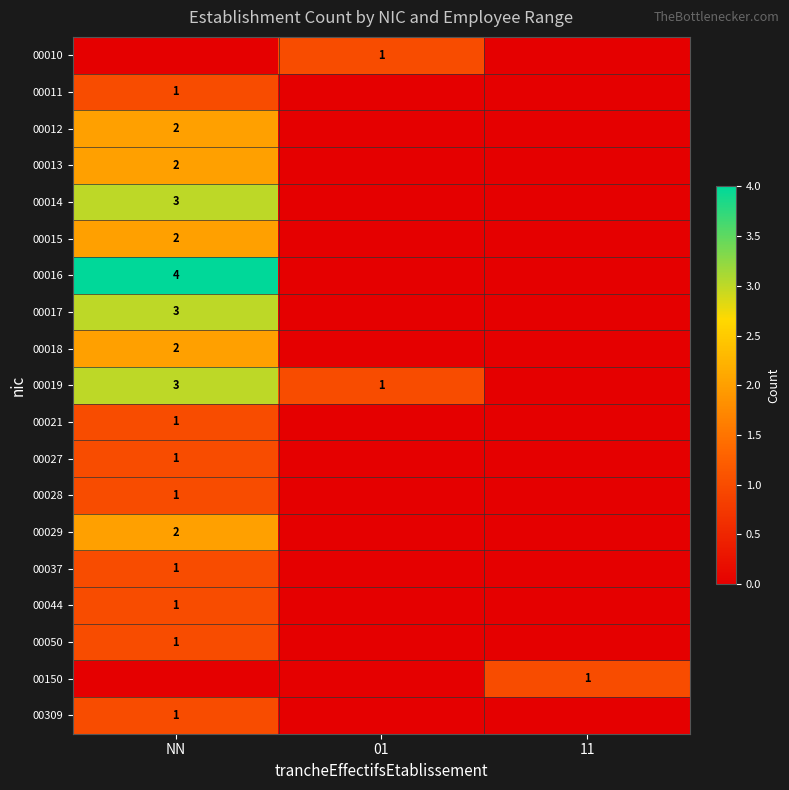

The value of 00029 at NN is 1. True or false?

False